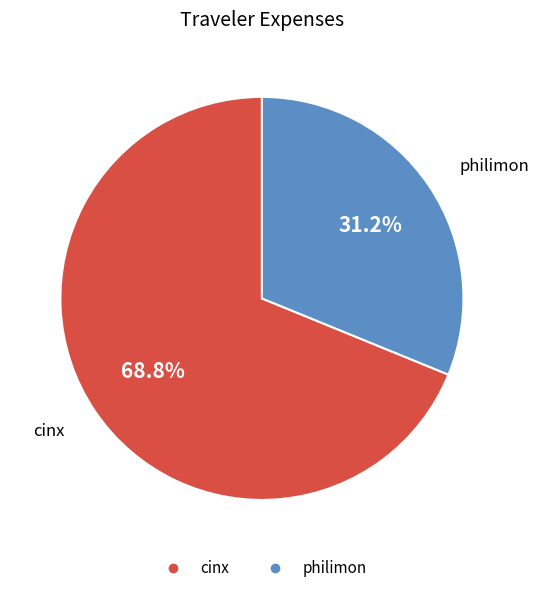

Approximately how many times larger is the value at philimon compared to cinx?

0.5